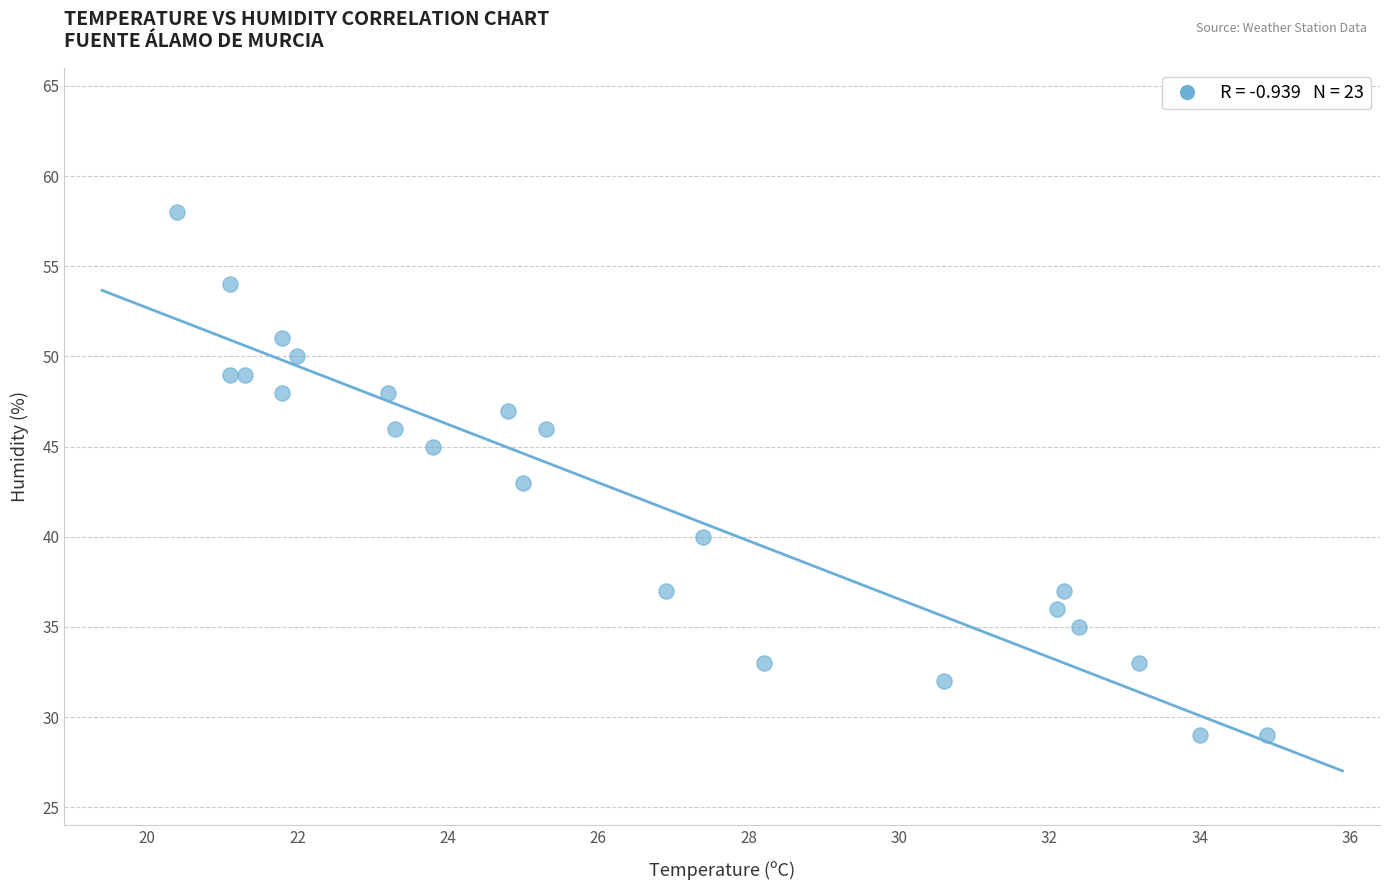

What is the range of Y values (max minus min)?

29